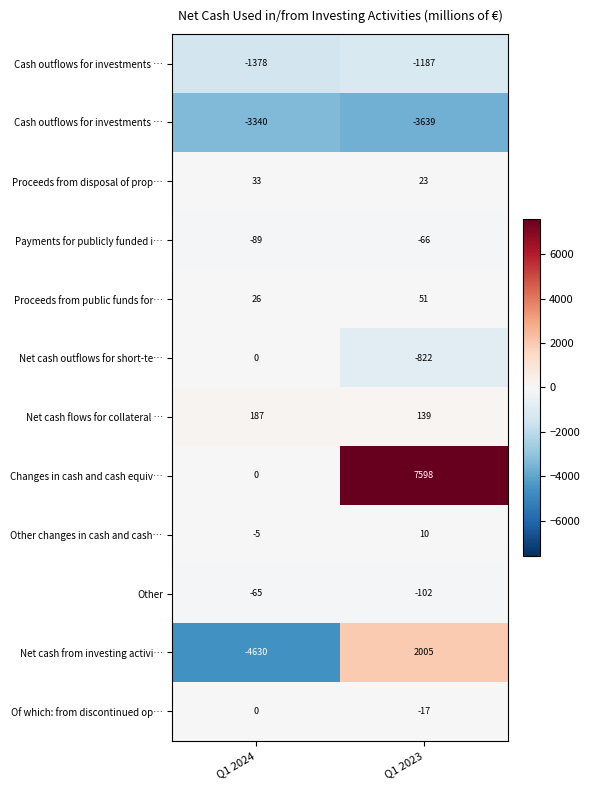

At which category is the sum across all series the highest?

Q1 2023